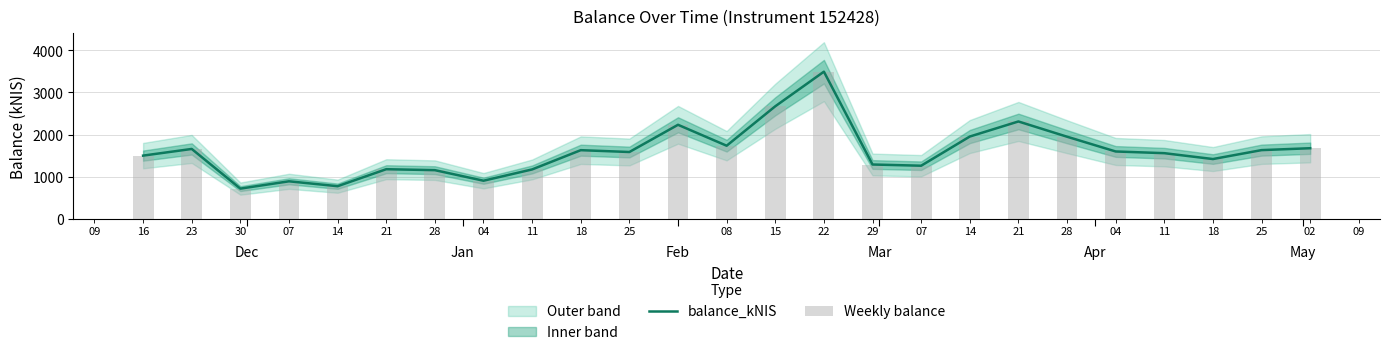

Which series has the largest total across all categories?

balance_kNIS